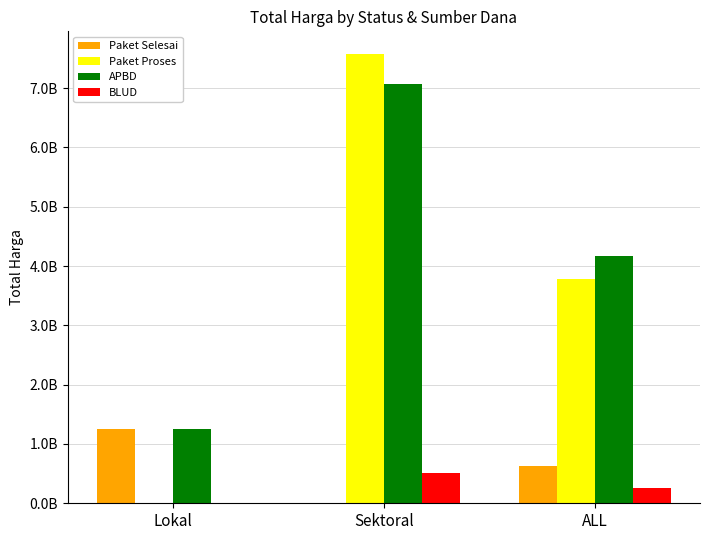

At which category is the sum across all series the highest?

Sektoral